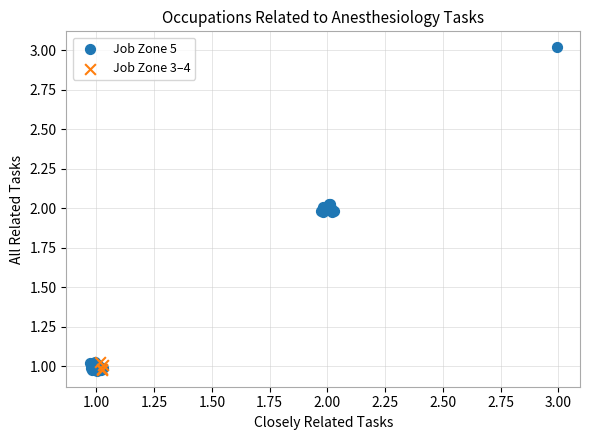

Which series reaches the maximum Y coordinate?

Job Zone 5